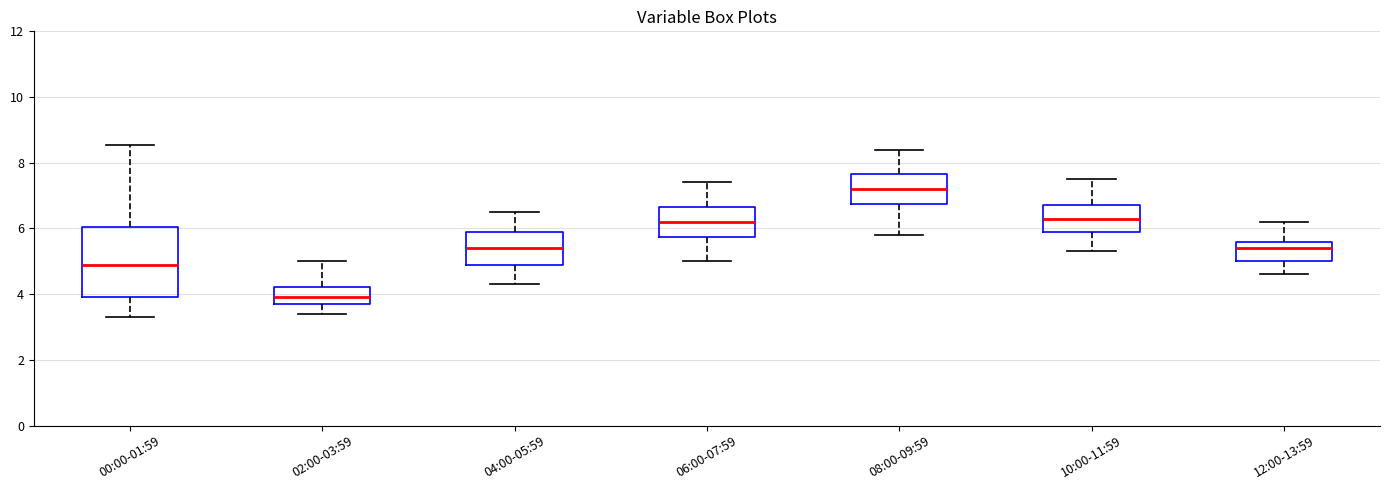

Reading left to right, transcribe this box plot: for each box, give where its median line is, the range the box spans, and where its two whiskers end, as read against the y-axis. The values are not printed on the chart, so give them approximately, as read against the axis.

00:00-01:59: median 5.0, box 4.0 to 6.0, whiskers 3.4 to 8.6
02:00-03:59: median 4.0, box 3.8 to 4.2, whiskers 3.4 to 5.0
04:00-05:59: median 5.4, box 5.0 to 6.0, whiskers 4.4 to 6.6
06:00-07:59: median 6.2, box 5.8 to 6.6, whiskers 5.0 to 7.4
08:00-09:59: median 7.2, box 6.8 to 7.6, whiskers 5.8 to 8.4
10:00-11:59: median 6.4, box 6.0 to 6.8, whiskers 5.4 to 7.6
12:00-13:59: median 5.4, box 5.0 to 5.6, whiskers 4.6 to 6.2